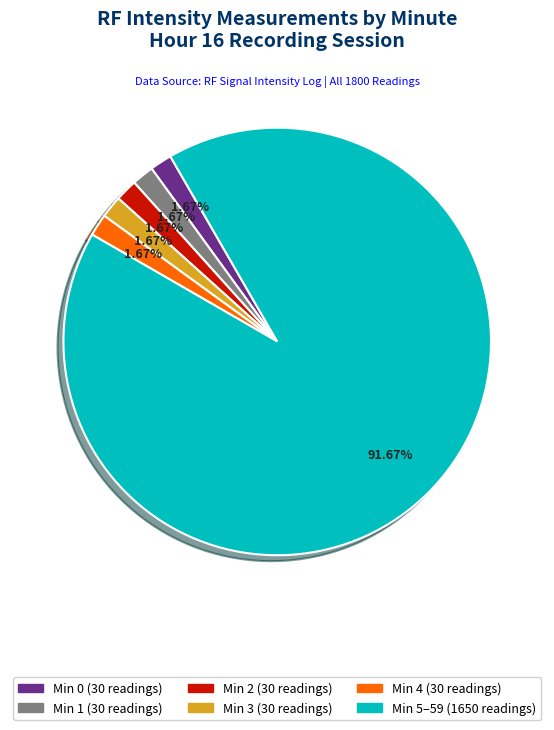

Is there any slice that represents more than half of the pie?

Yes